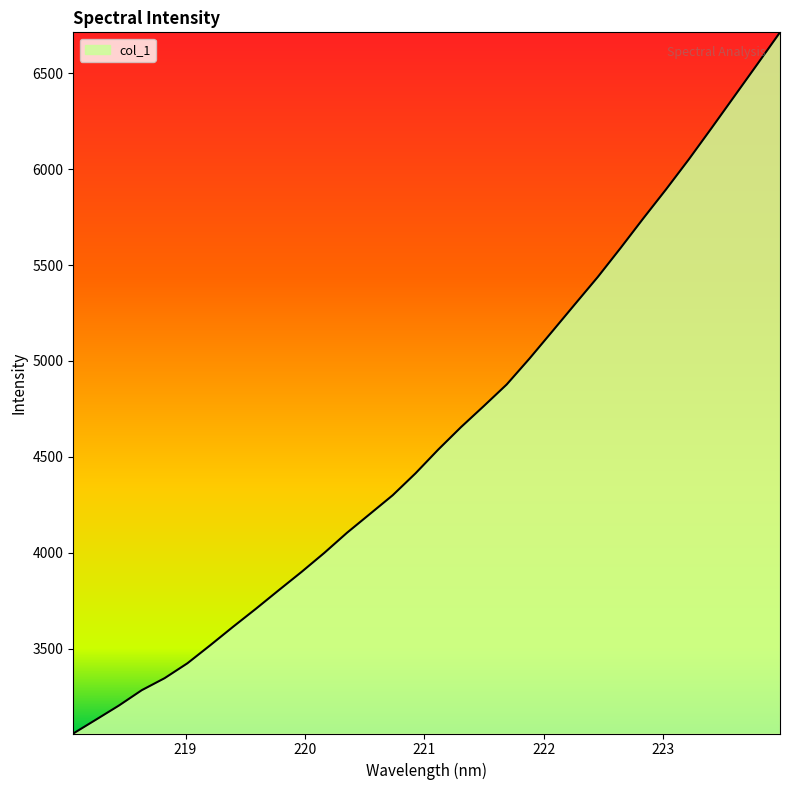

How many values exceed 4537?

16